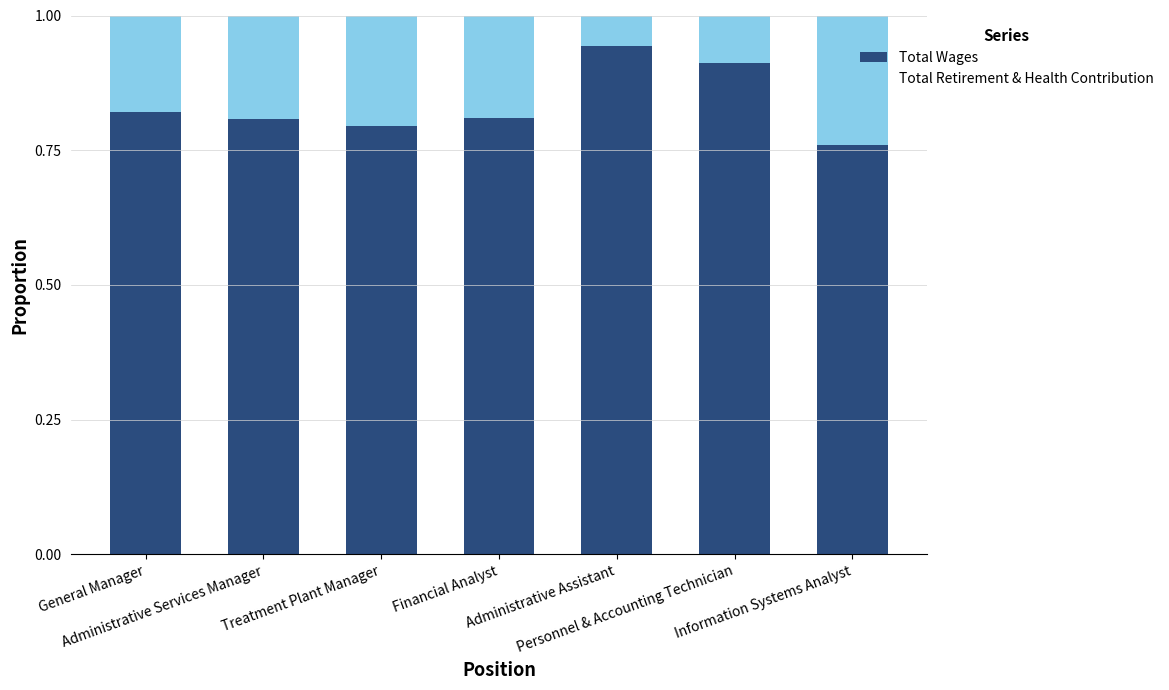

How many Total Wages values are between 0 and 1?

7